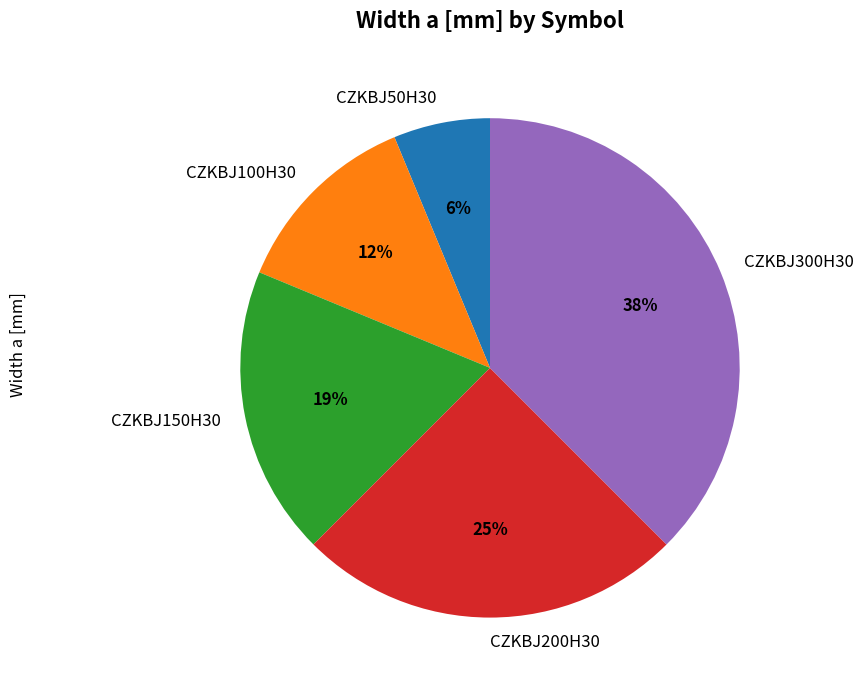

Which slice is the largest?

CZKBJ300H30